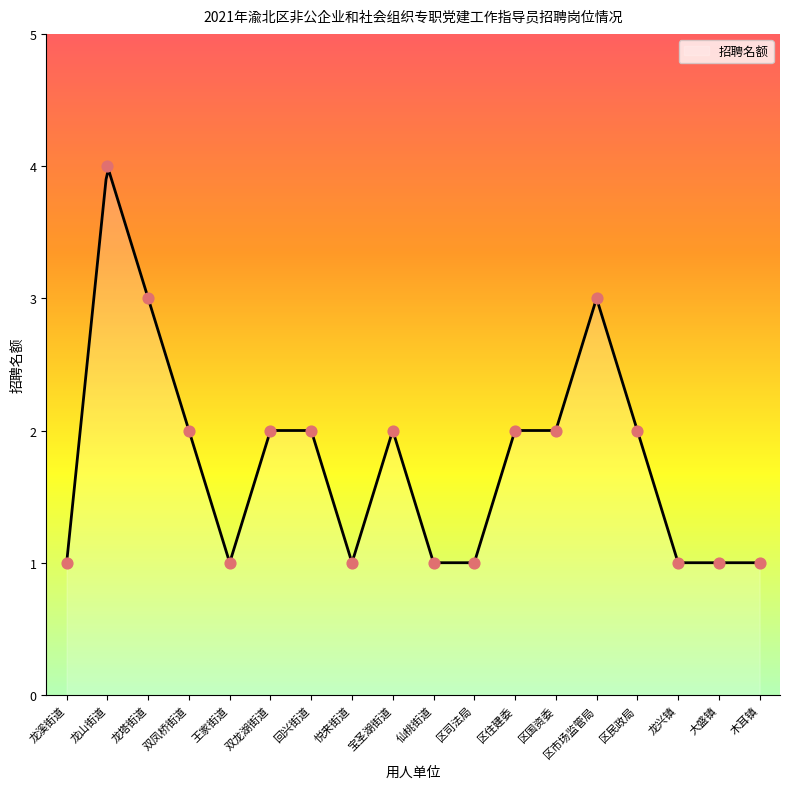

Approximately how many times larger is the value at 宝圣湖街道 compared to 区国资委?

1.0